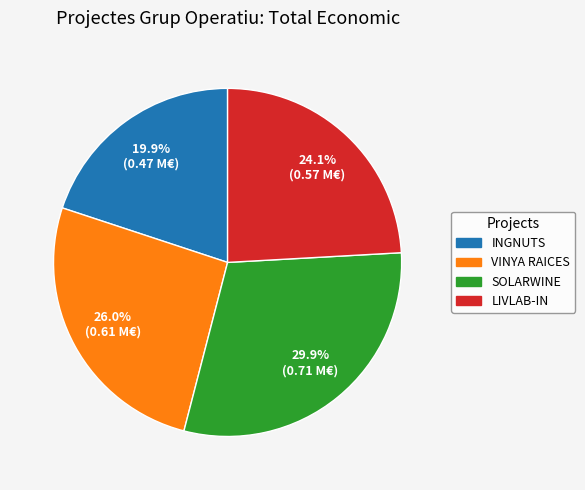

Between SOLARWINE and LIVLAB-IN, which is larger?

SOLARWINE